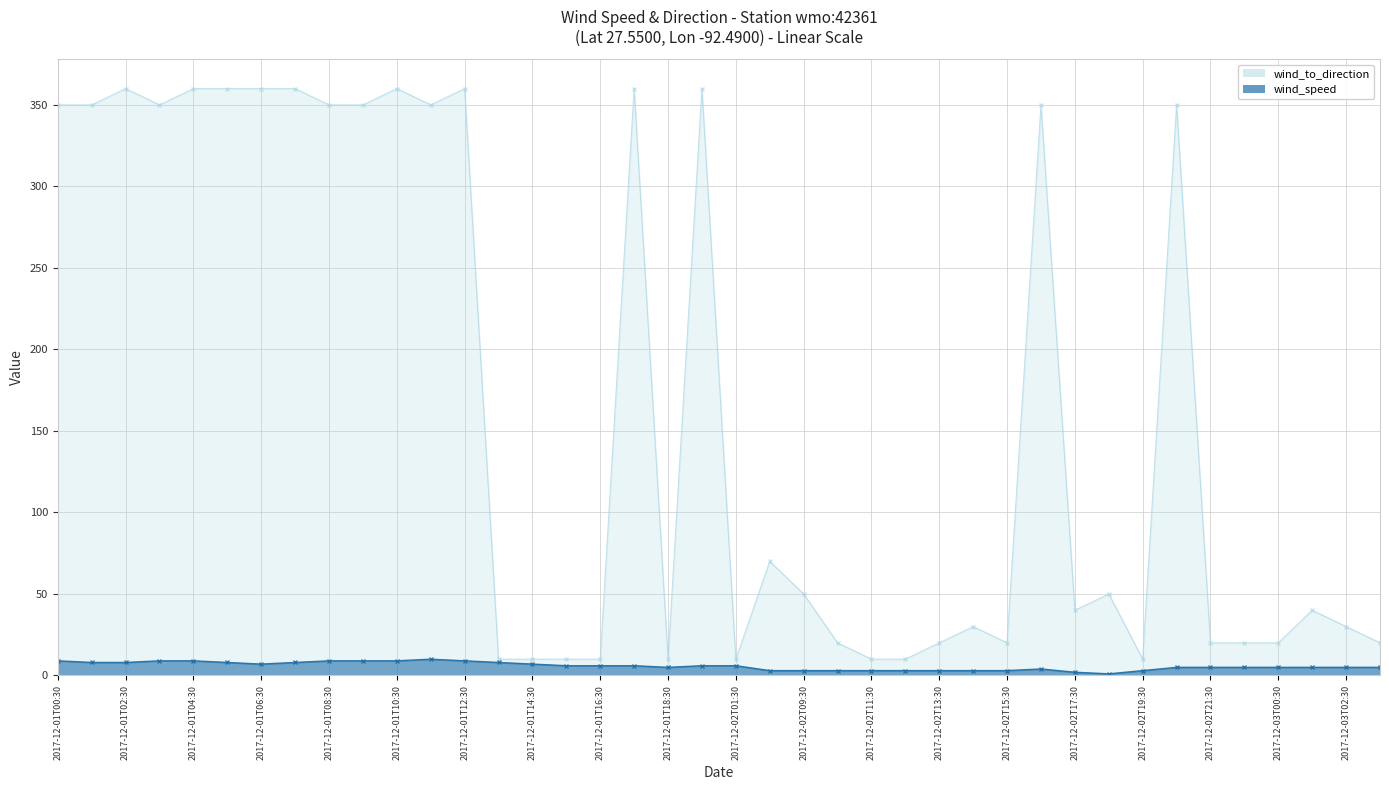

What is the difference between the second highest and second lowest values in the wind_speed series?

7